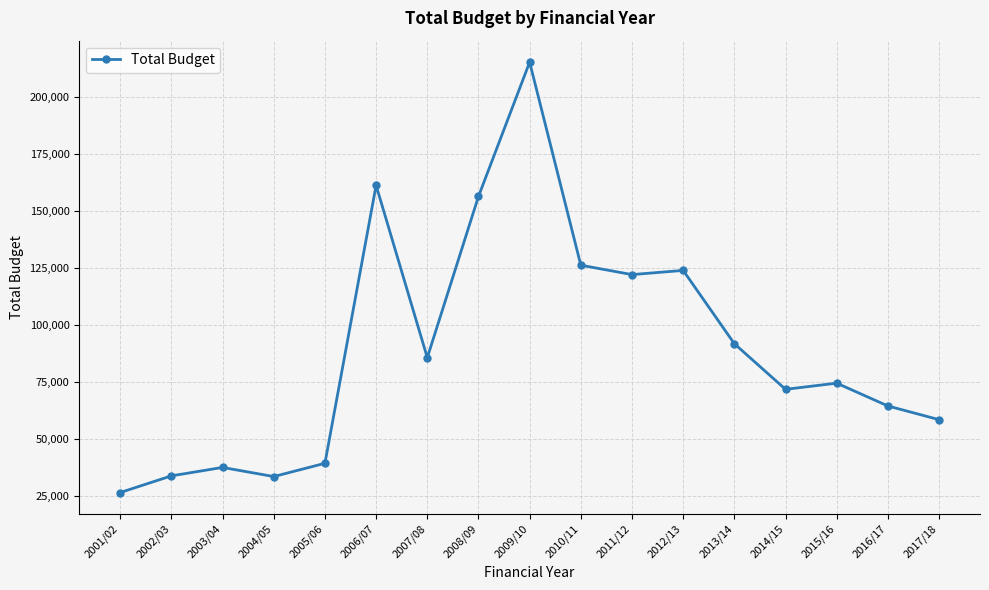

What is the label of the 12th point from the right?

2006/07